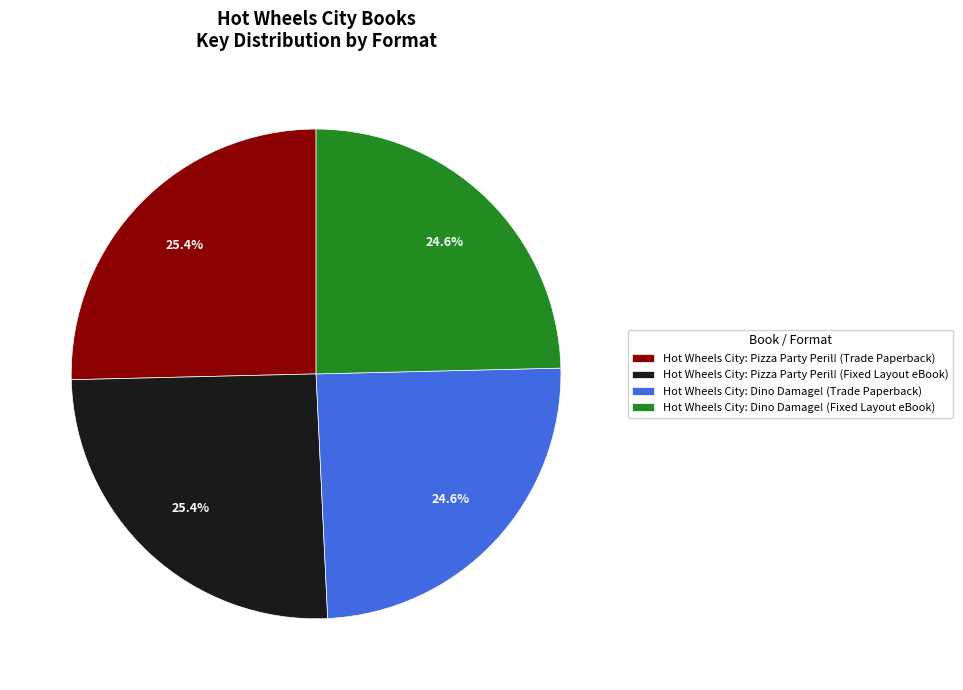

Approximately how many times larger is the value at Hot Wheels City: Dino Damage! (Trade Paperback) compared to Hot Wheels City: Pizza Party Peril! (Trade Paperback)?

1.0